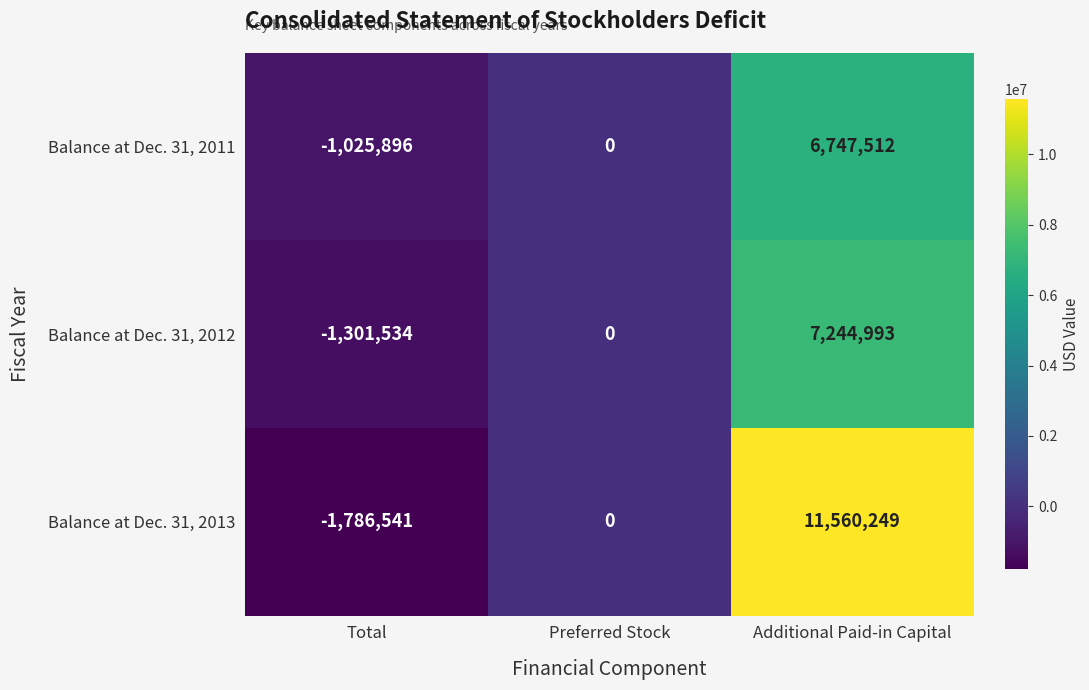

Reading right to left, what are all the values shown in this chart?

Balance at Dec. 31, 2011: Additional Paid-in Capital=6747512	Preferred Stock=0	Total=-1025896
Balance at Dec. 31, 2012: Additional Paid-in Capital=7244993	Preferred Stock=0	Total=-1301534
Balance at Dec. 31, 2013: Additional Paid-in Capital=11560249	Preferred Stock=0	Total=-1786541